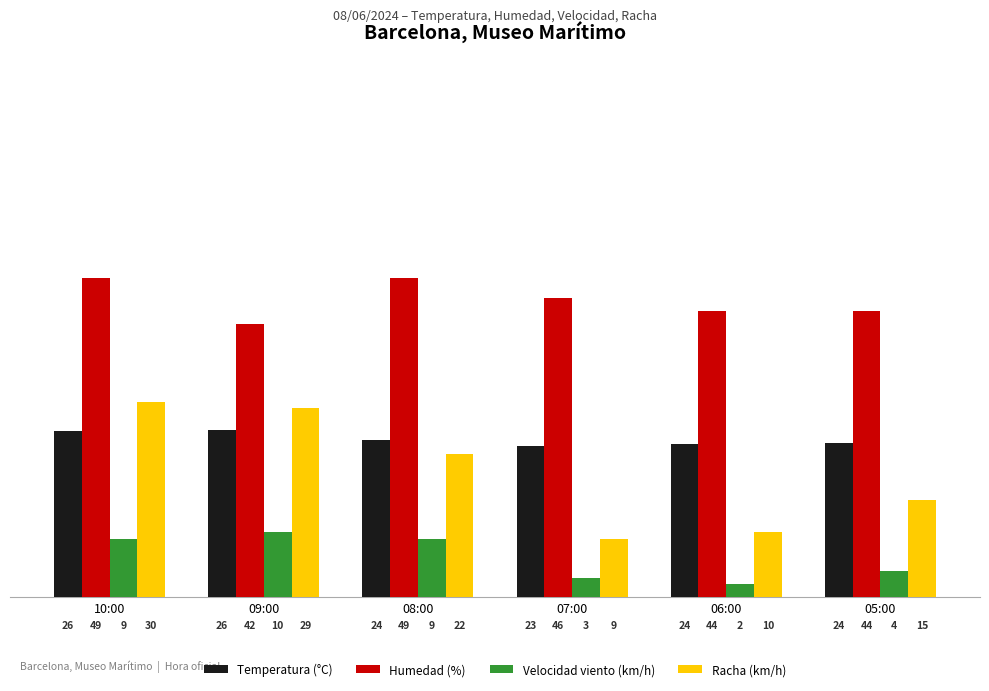

How many distinct data groups are displayed?

4